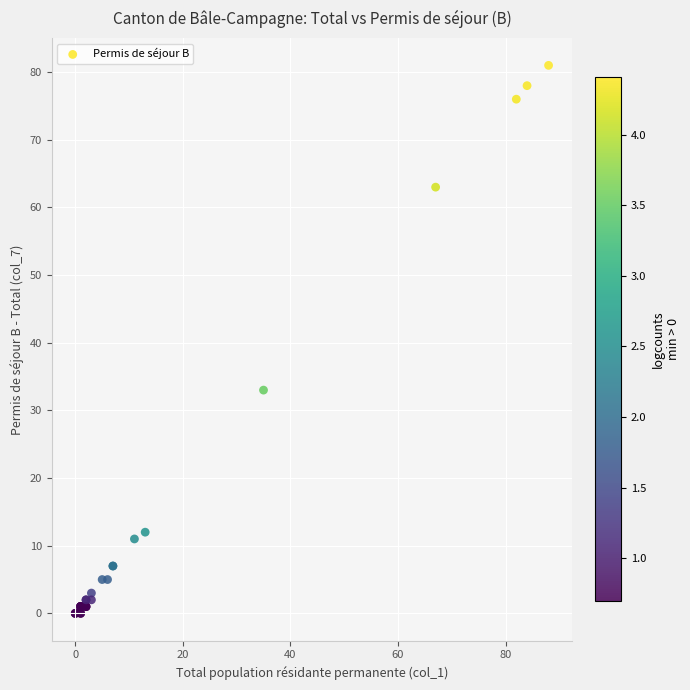

What Y value in the scatter plot is closest to 40?

33